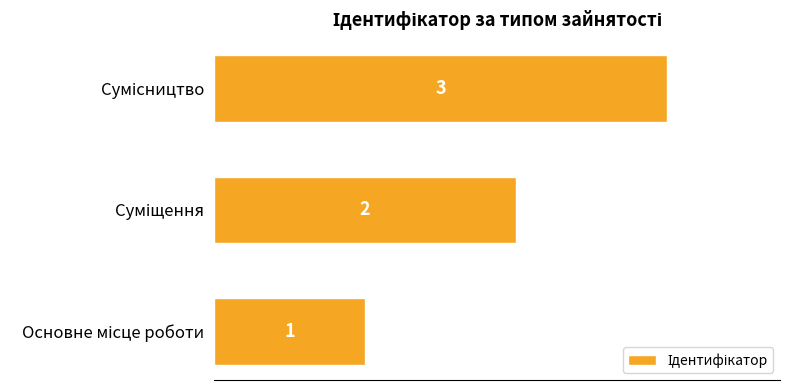

What is the maximum value shown in the chart?

3